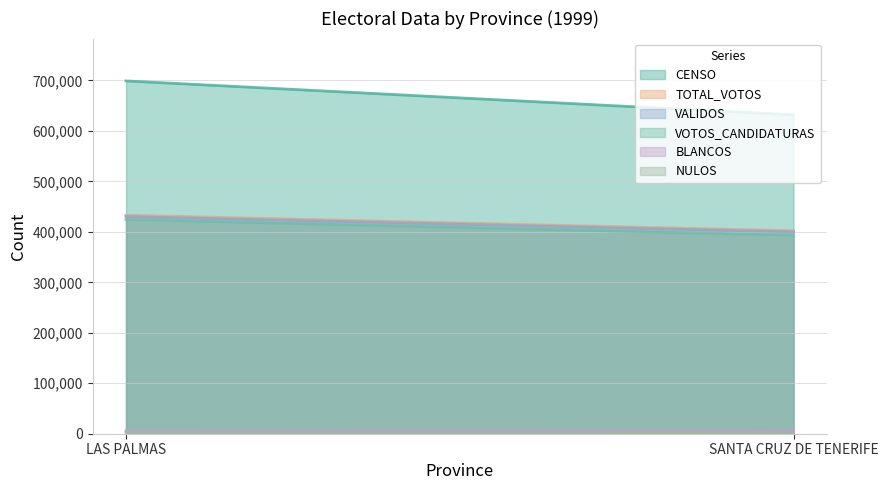

What are all the series names shown in the legend?

CENSO, TOTAL_VOTOS, VALIDOS, VOTOS_CANDIDATURAS, BLANCOS, NULOS